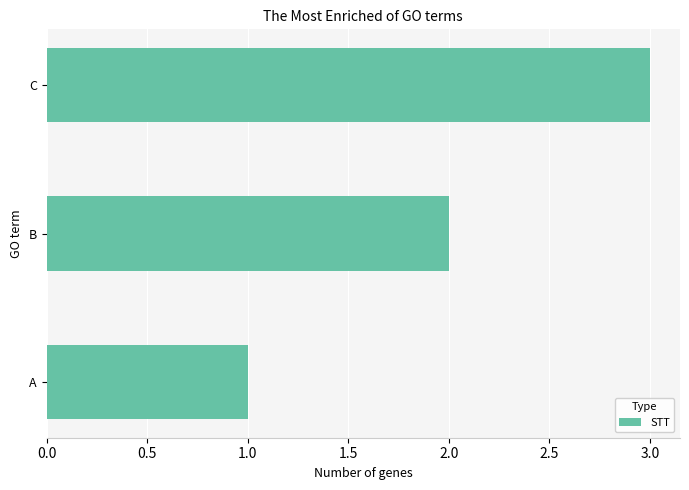

Count the values in the range 1 to 3.

3